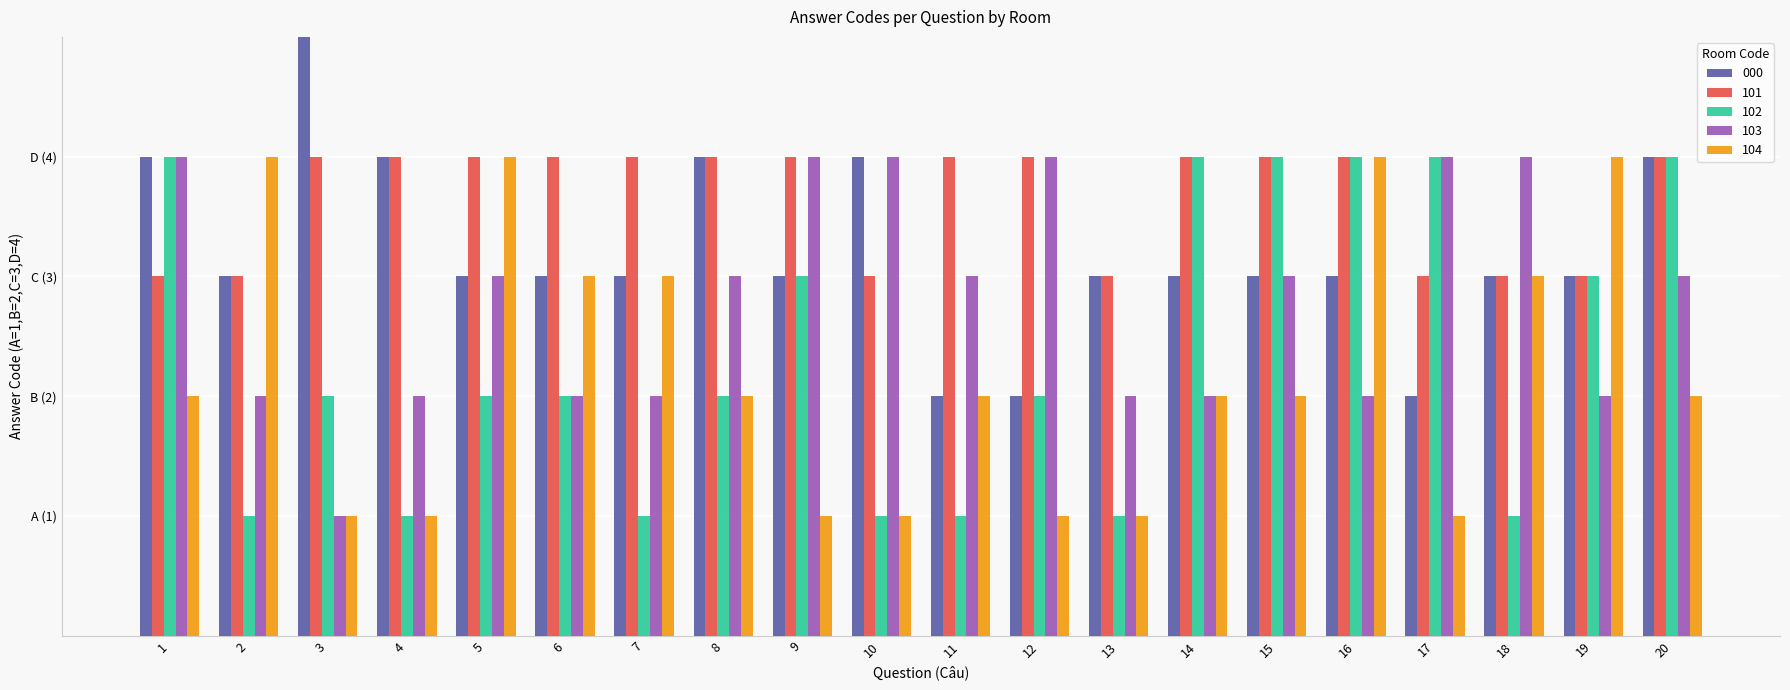

What are all the series names shown in the legend?

000, 101, 102, 103, 104